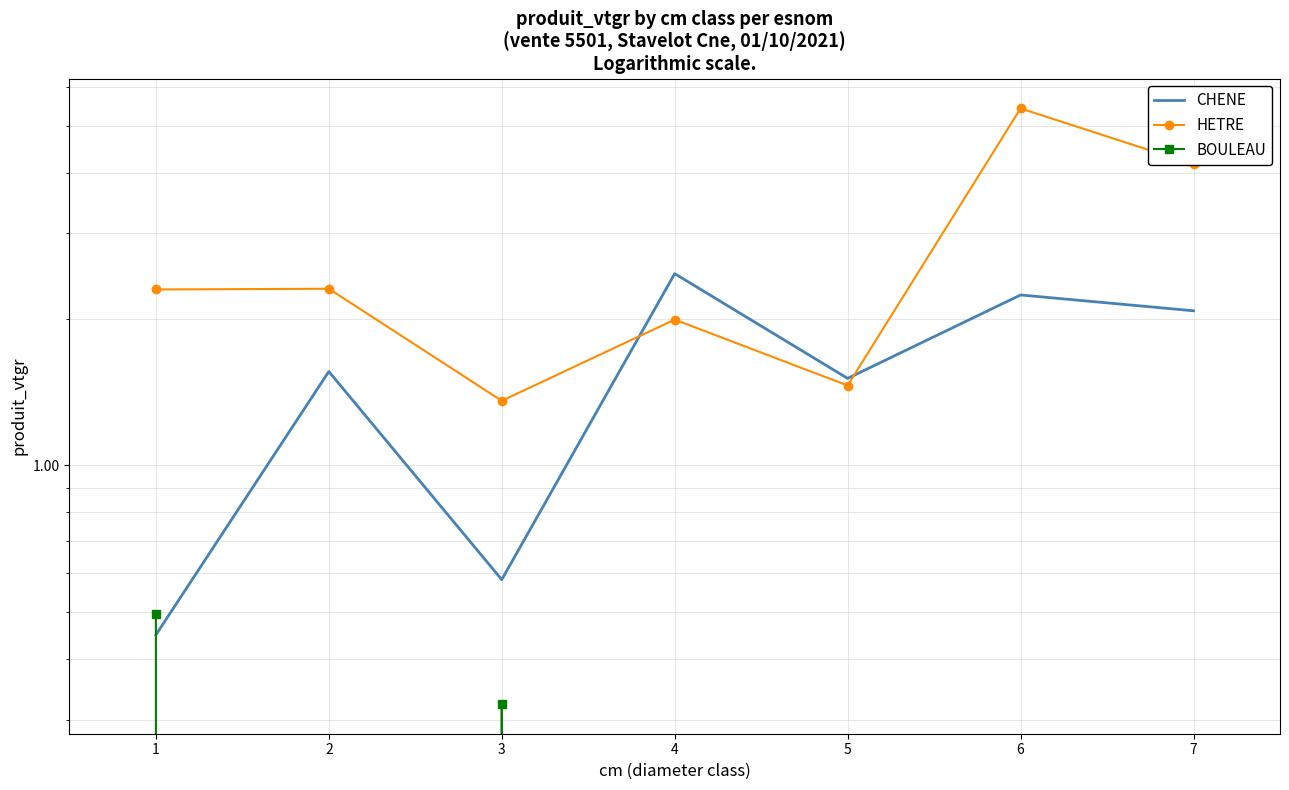

Which series has the largest range (max minus min)?

HETRE